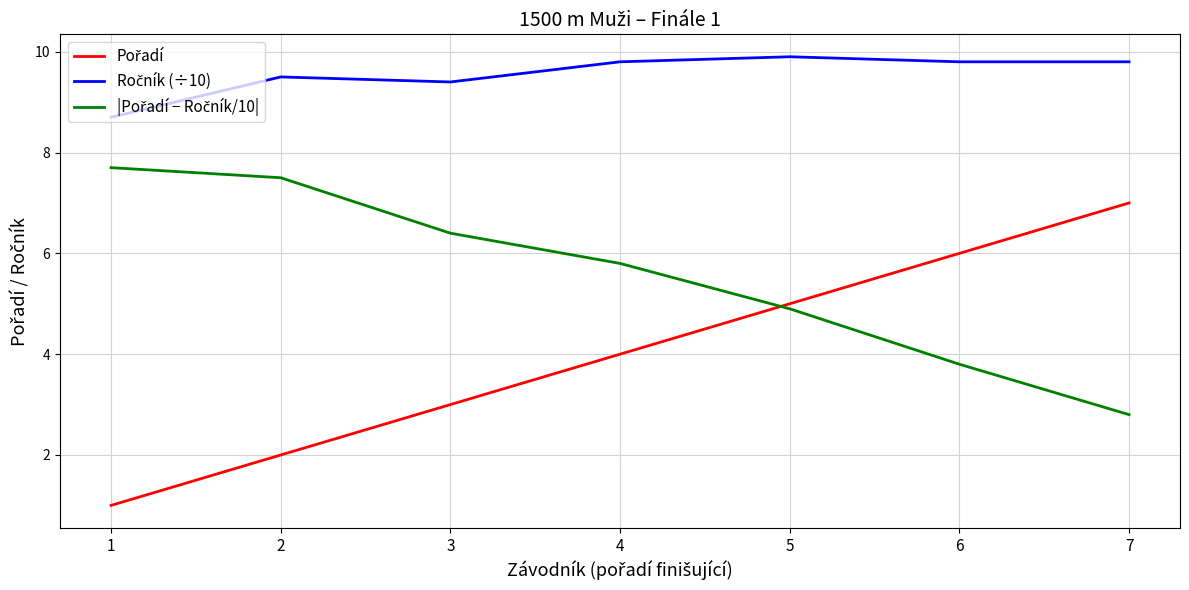

What is the smallest value displayed?

1.0